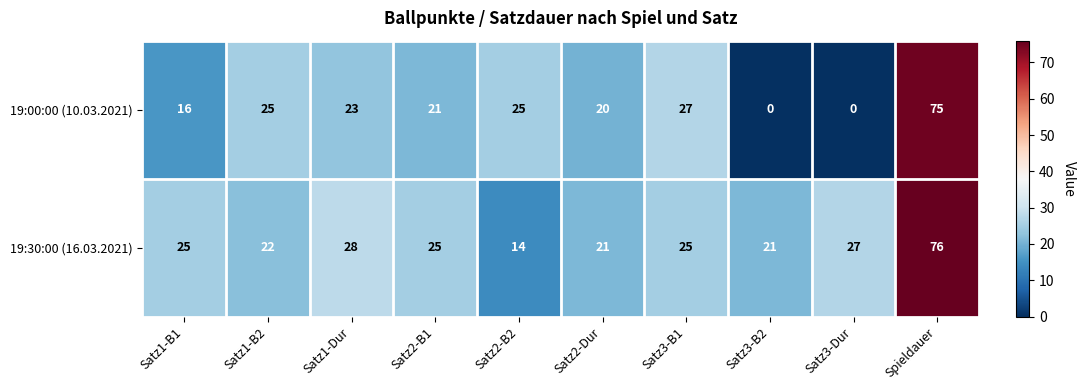

Reading left to right, extract all data points from this chart.

19:00:00 (10.03.2021): Satz1-B1=16	Satz1-B2=25	Satz1-Dur=23	Satz2-B1=21	Satz2-B2=25	Satz2-Dur=20	Satz3-B1=27	Satz3-B2=0	Satz3-Dur=0	Spieldauer=75
19:30:00 (16.03.2021): Satz1-B1=25	Satz1-B2=22	Satz1-Dur=28	Satz2-B1=25	Satz2-B2=14	Satz2-Dur=21	Satz3-B1=25	Satz3-B2=21	Satz3-Dur=27	Spieldauer=76